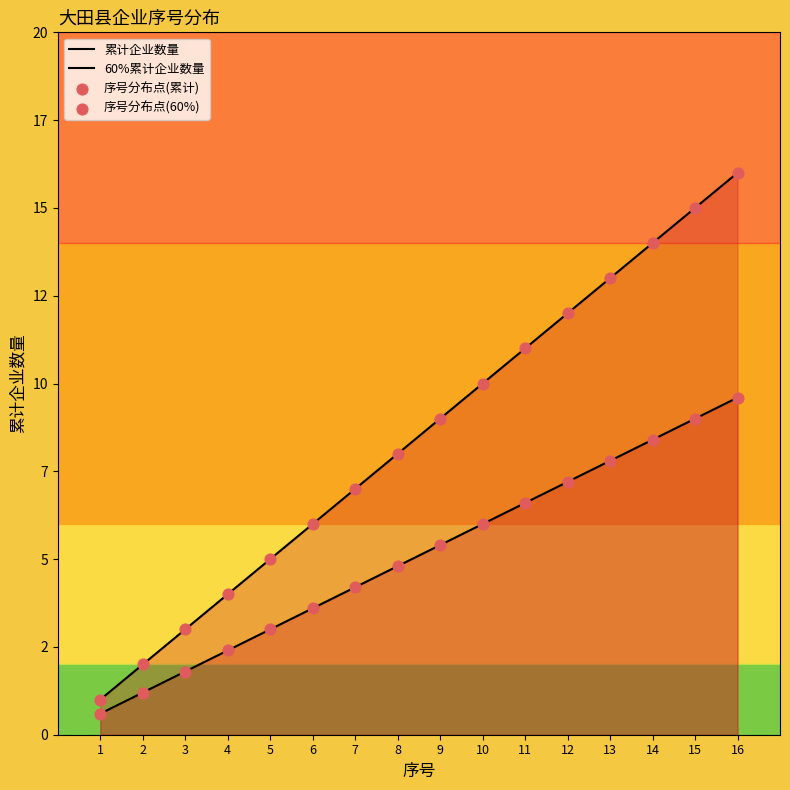

Which series contains the highest Y value?

累计企业数量